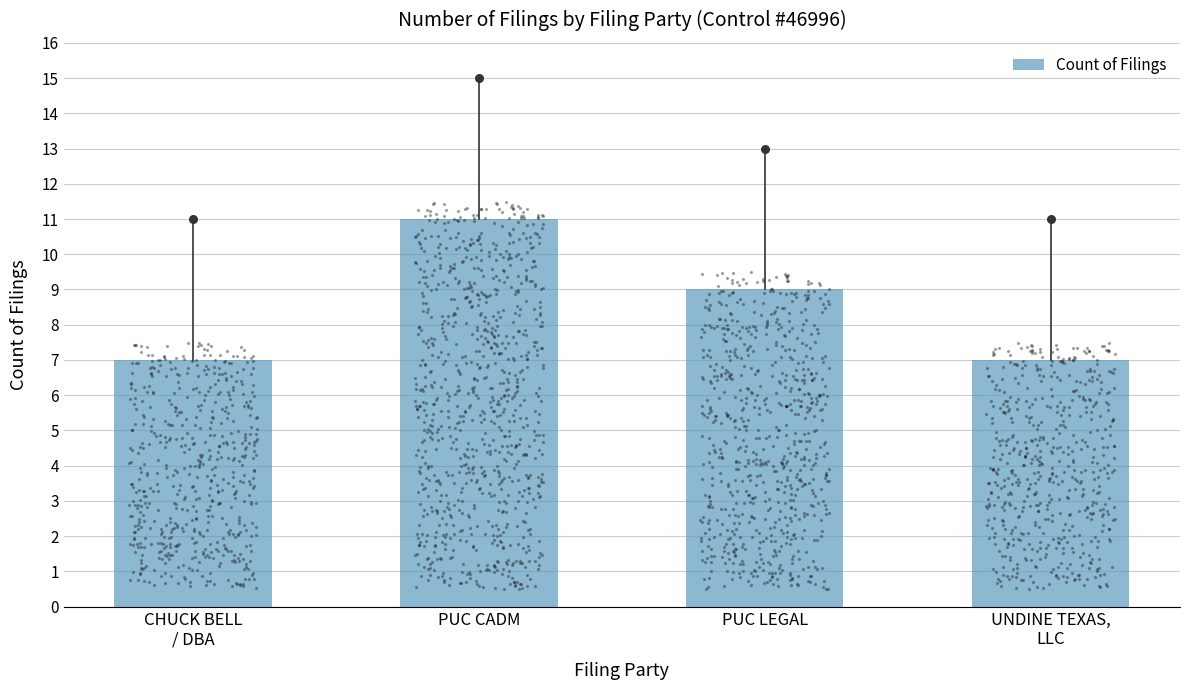

What is the change in value from PUC CADM to UNDINE TEXAS,
LLC?

-4